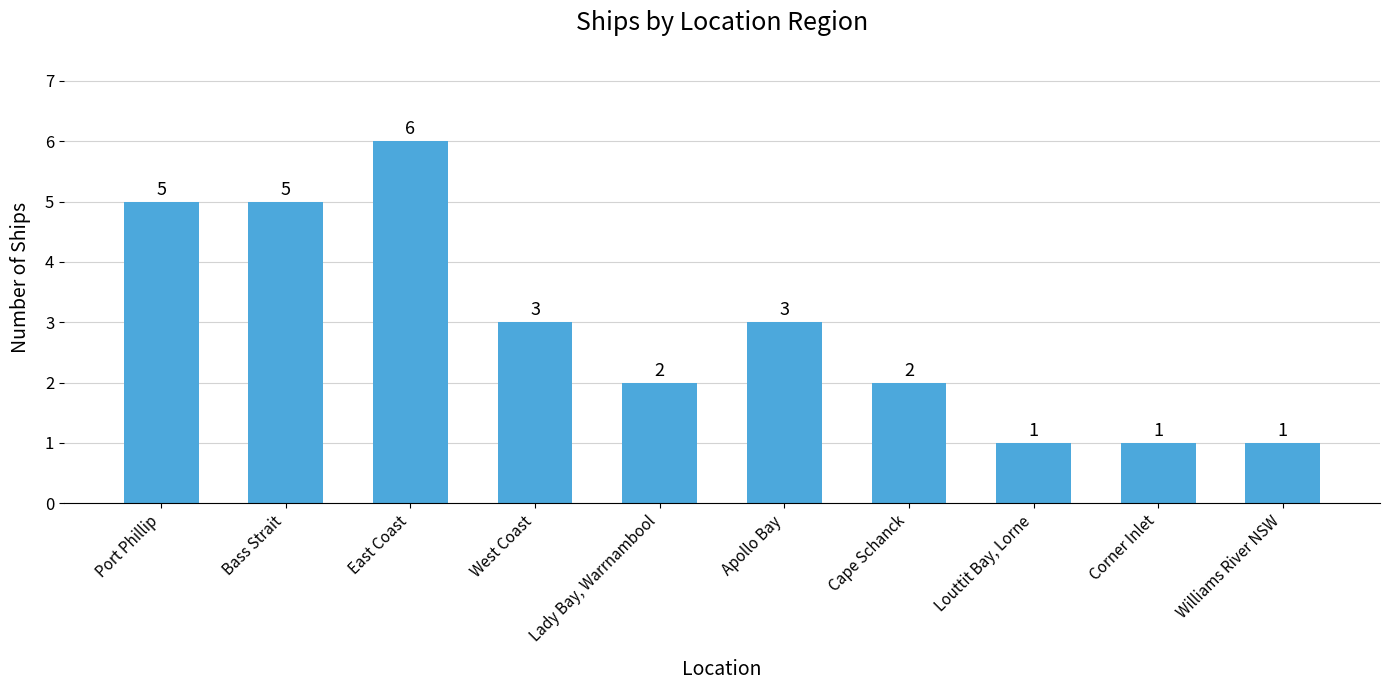

The value at Lady Bay, Warrnambool is 3. True or false?

False